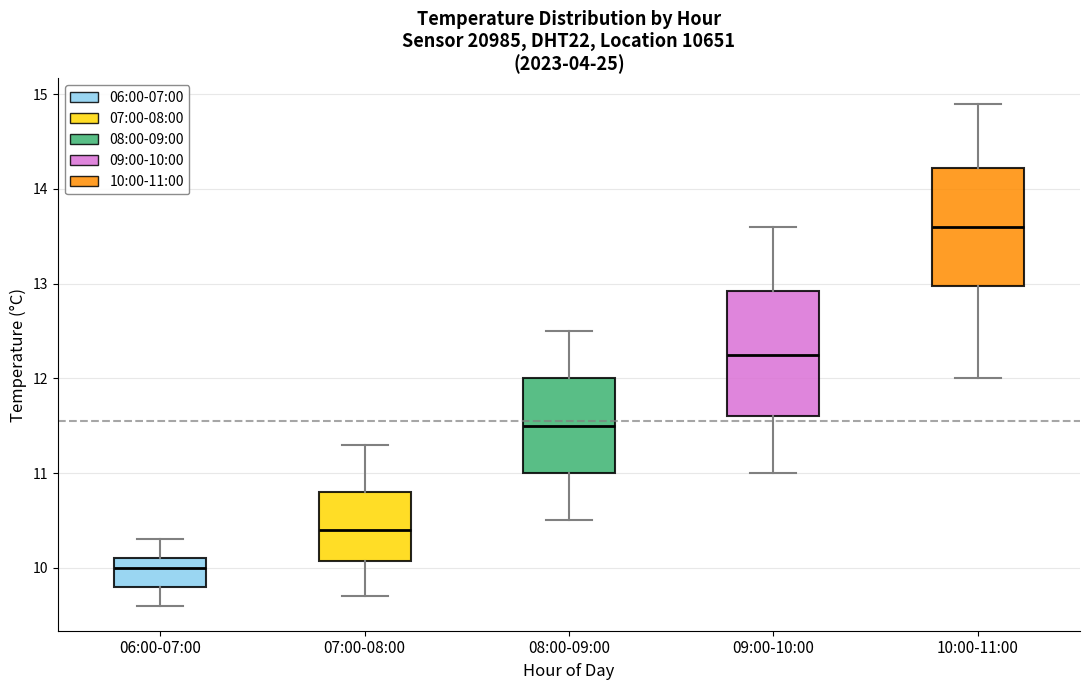

Reading left to right, read every box against the y-axis: the position of its median line, the range the box covers, and the ends of its whiskers. The values are not printed on the chart, so give them approximately, as read against the axis.

06:00-07:00: median 10.0, box 9.8 to 10.1, whiskers 9.6 to 10.3
07:00-08:00: median 10.4, box 10.1 to 10.8, whiskers 9.7 to 11.3
08:00-09:00: median 11.5, box 11.0 to 12.0, whiskers 10.5 to 12.5
09:00-10:00: median 12.3, box 11.6 to 12.9, whiskers 11.0 to 13.6
10:00-11:00: median 13.6, box 13.0 to 14.2, whiskers 12.0 to 14.9